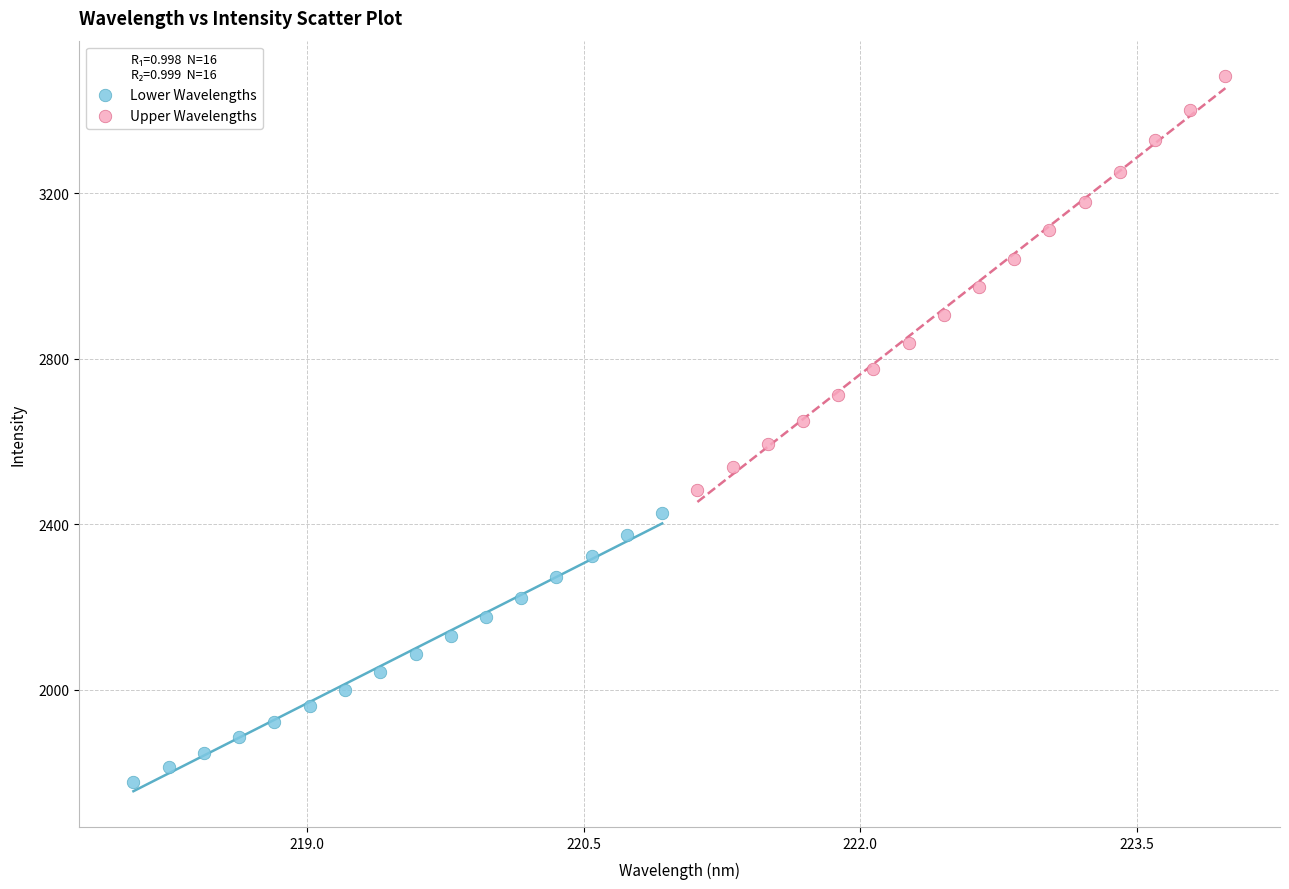

What are all the series names shown in the legend?

Lower Wavelengths, Upper Wavelengths